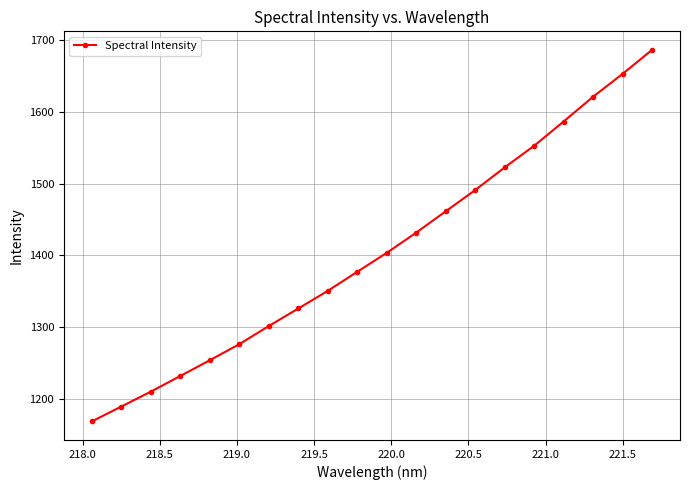

What is the value of the 13th point from the left?

1461.6